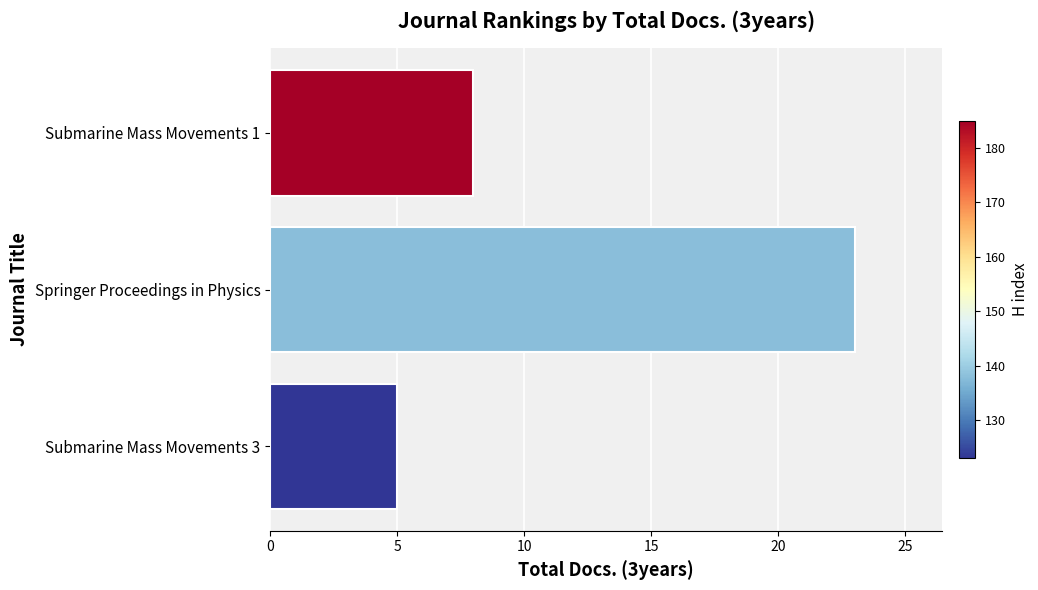

What is the change in value from Springer Proceedings in Physics to Submarine Mass Movements 3?

-18